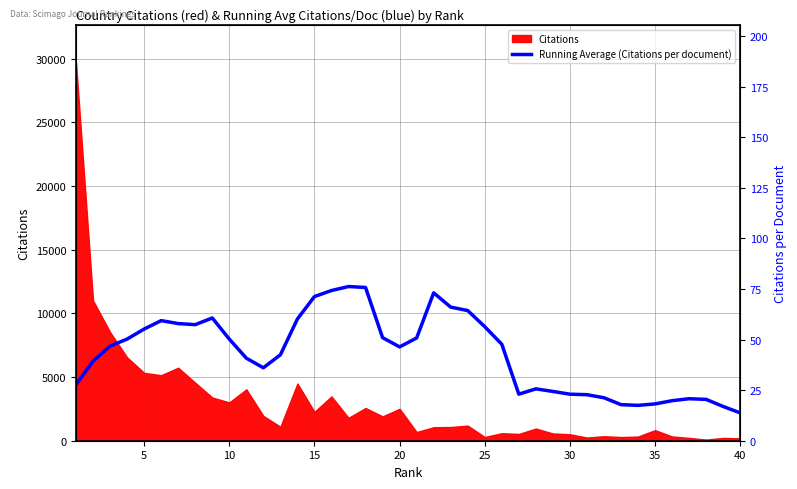

True or false: the data has more than 2 interior local peaks.

True